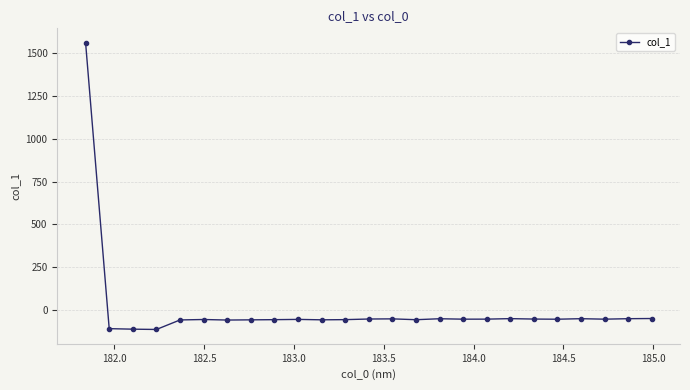

What is the value of the 22nd point from the left?

-50.0